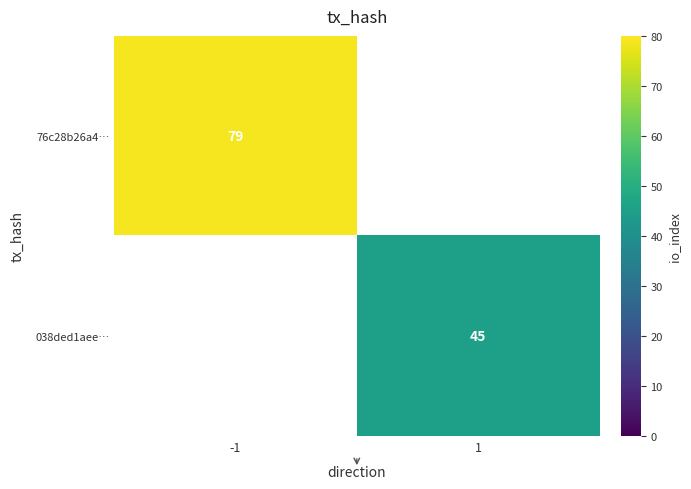

The 038ded1aee… series shows 45 at 1. True or false?

True